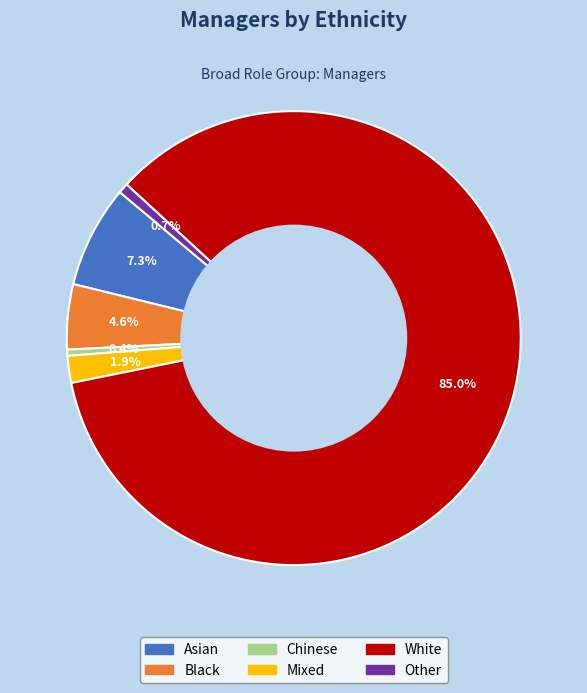

Do Asian and Other together represent more than half of the pie?

No